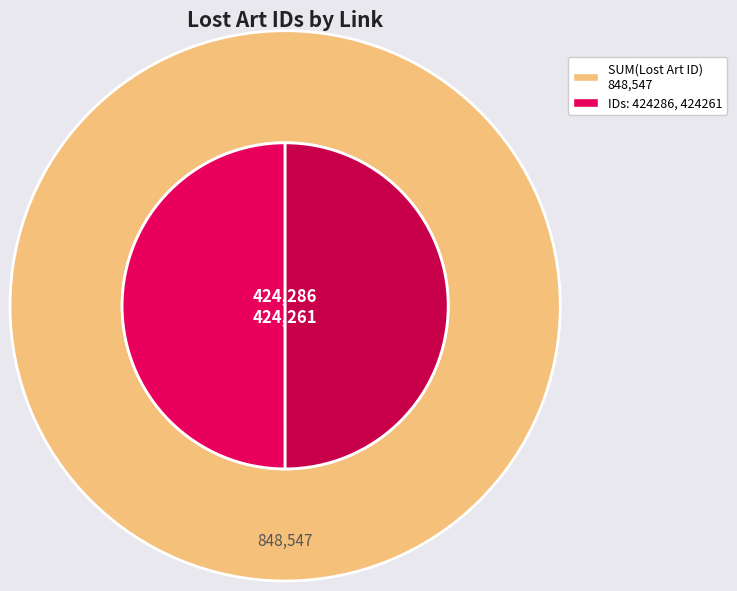

What percentage is the https://www.lostart.de/de/Verlust/424286 slice, to the nearest percent?

50%